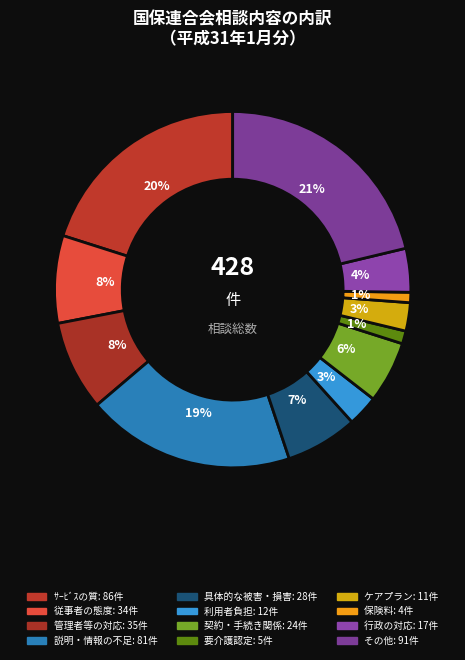

Approximately how many times larger is the value at その他 compared to 行政の対応?

5.4